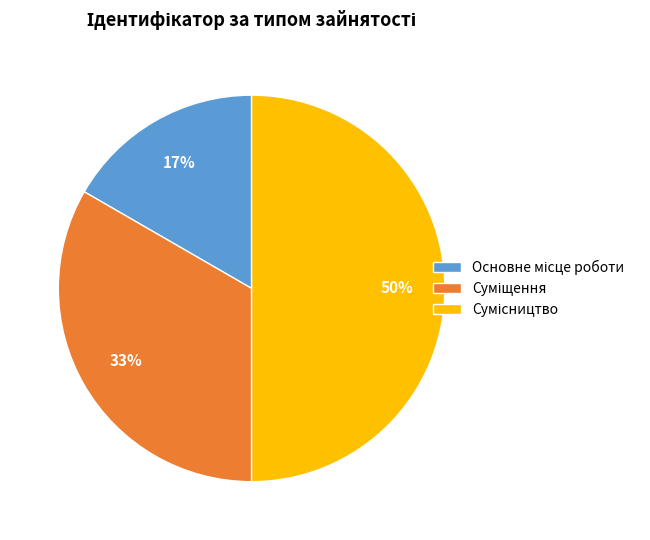

To the nearest percent, what is the average slice percentage?

33%